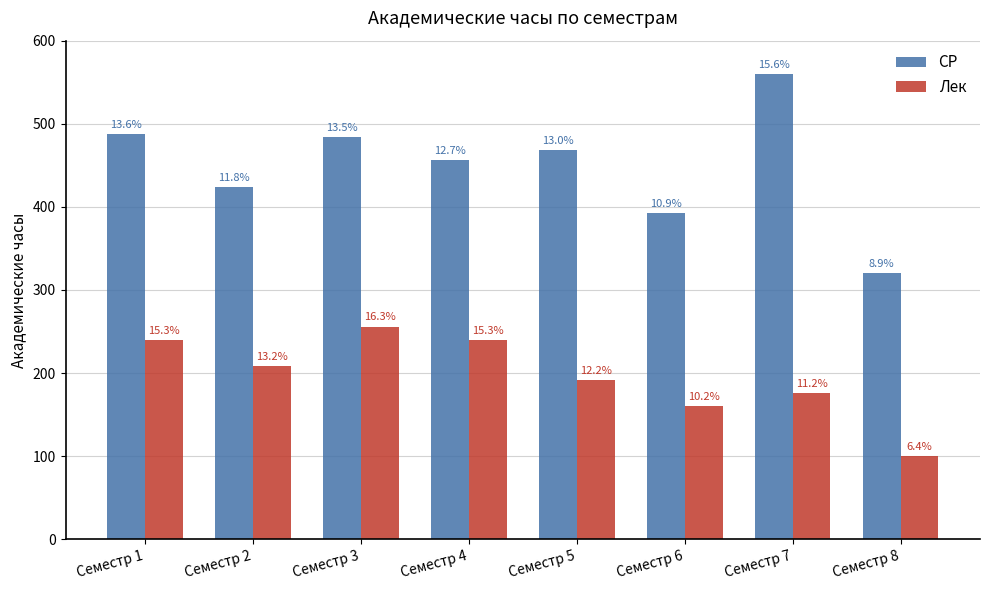

Are the bars horizontal?

No